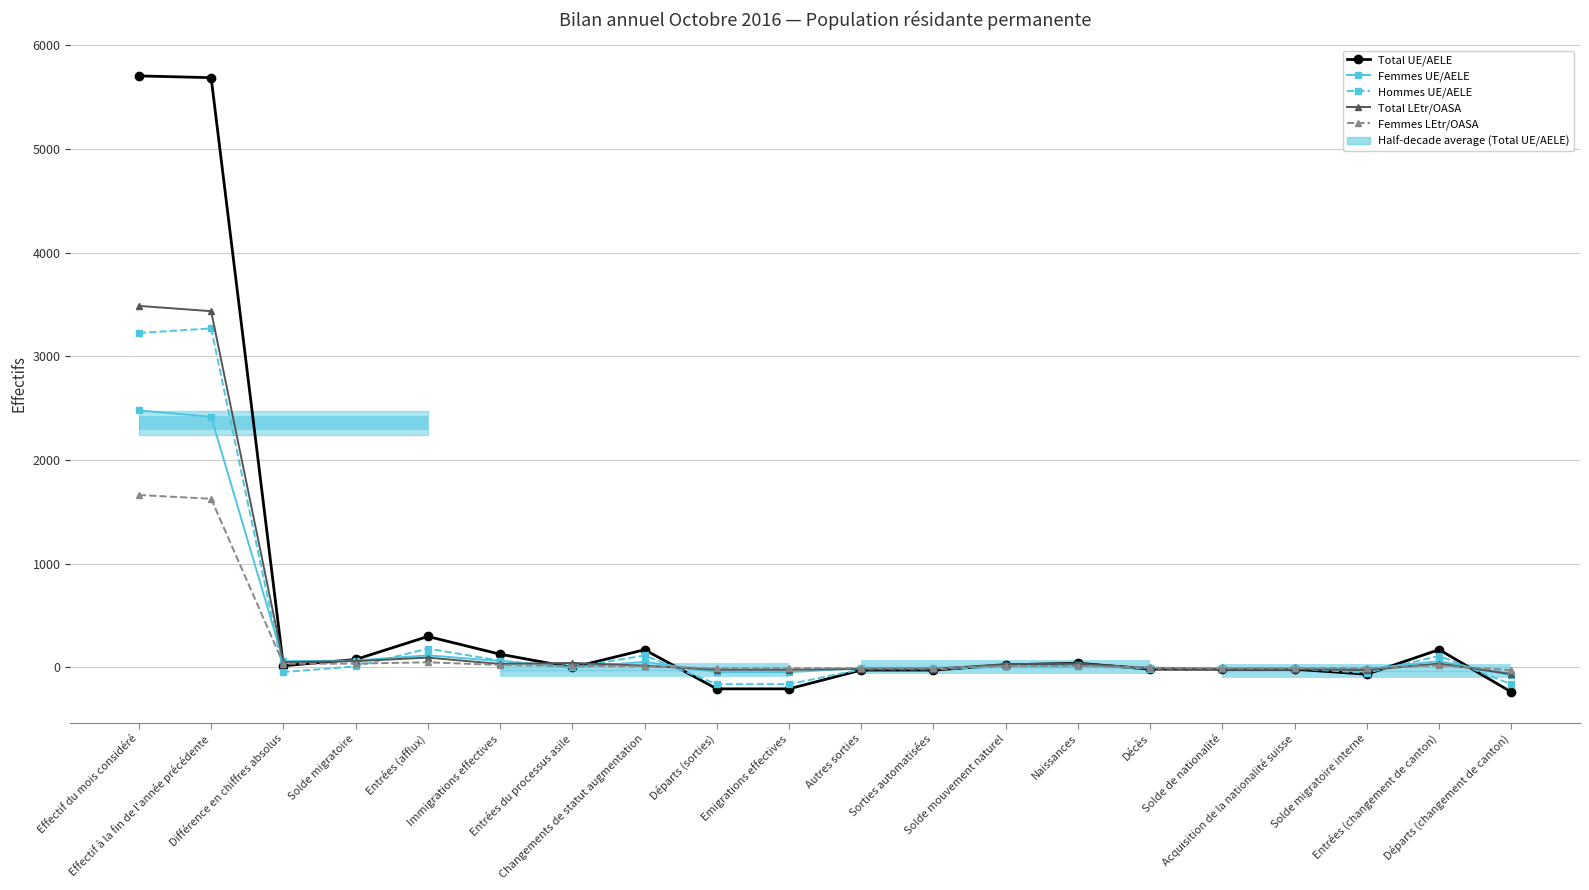

List the labels in order of Femmes LEtr/OASA value, smallest first.

Départs (changement de canton), Départs (sorties), Emigrations effectives, Solde de nationalité, Acquisition de la nationalité suisse, Solde migratoire interne, Autres sorties, Sorties automatisées, Décès, Changements de statut augmentation, Solde mouvement naturel, Entrées du processus asile, Naissances, Entrées (changement de canton), Immigrations effectives, Différence en chiffres absolus, Solde migratoire, Entrées (afflux), Effectif à la fin de l'année précédente, Effectif du mois considéré